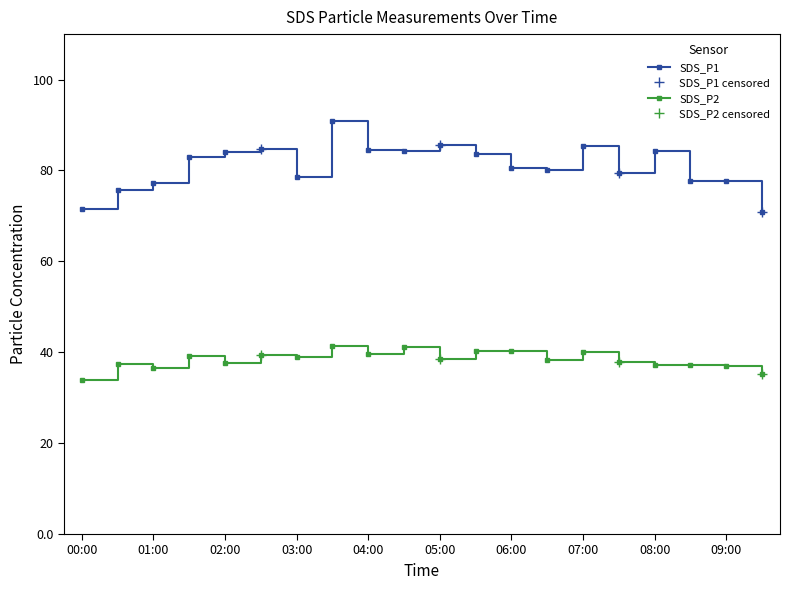

What is the spread (max minus min) of values at 02:30?

45.3